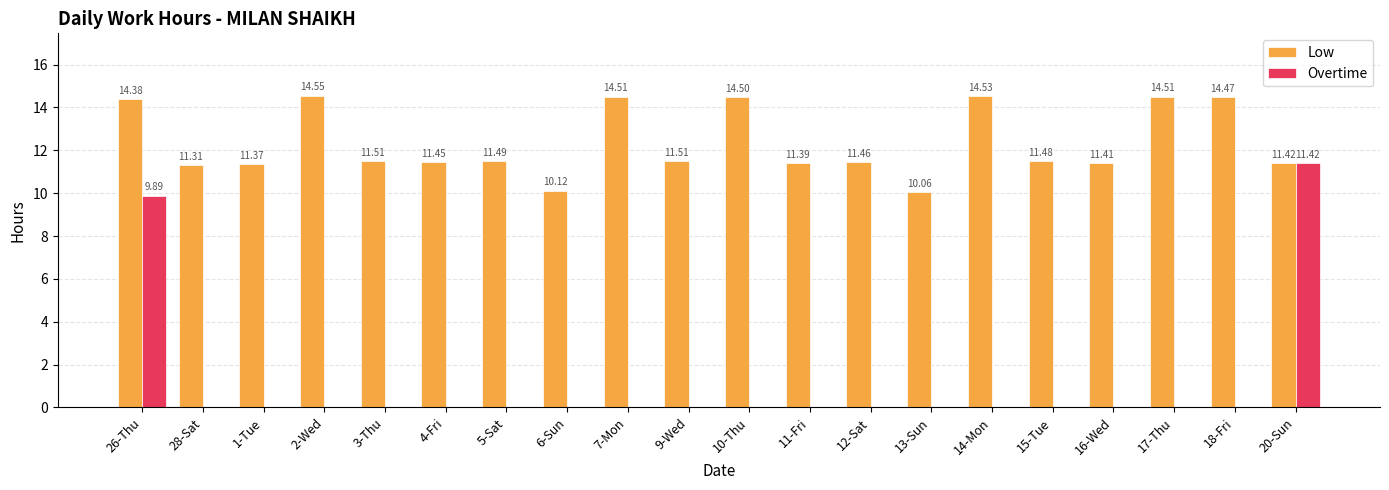

What is the sum of all Overtime values?

21.3